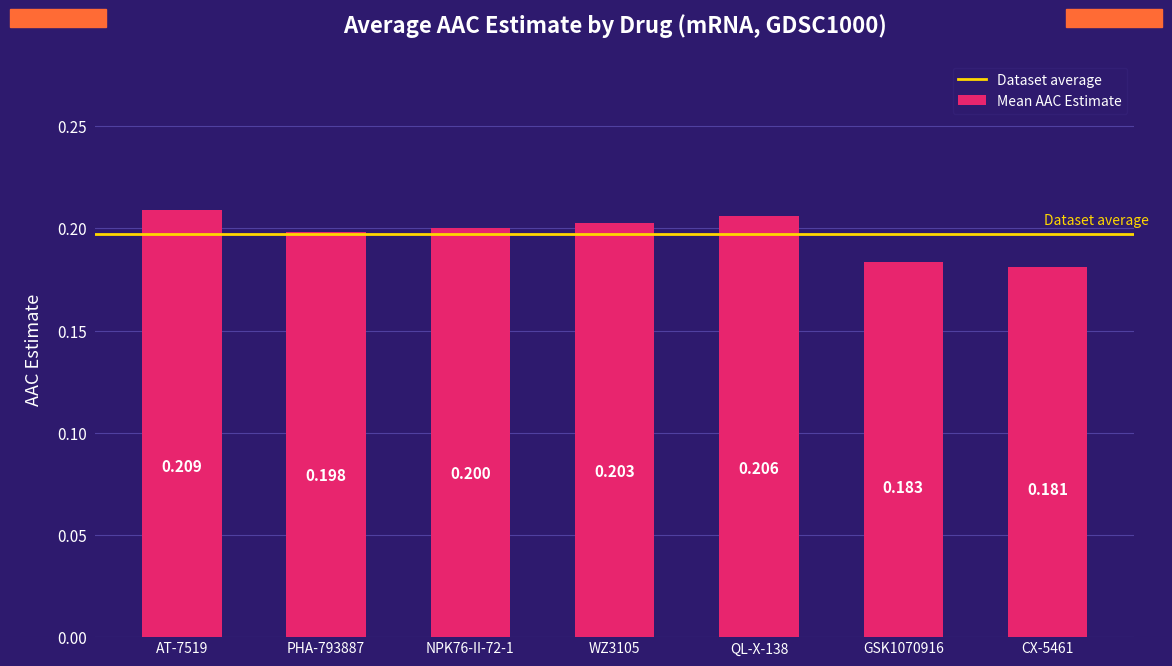

Count the values in the range 0 to 1.

7